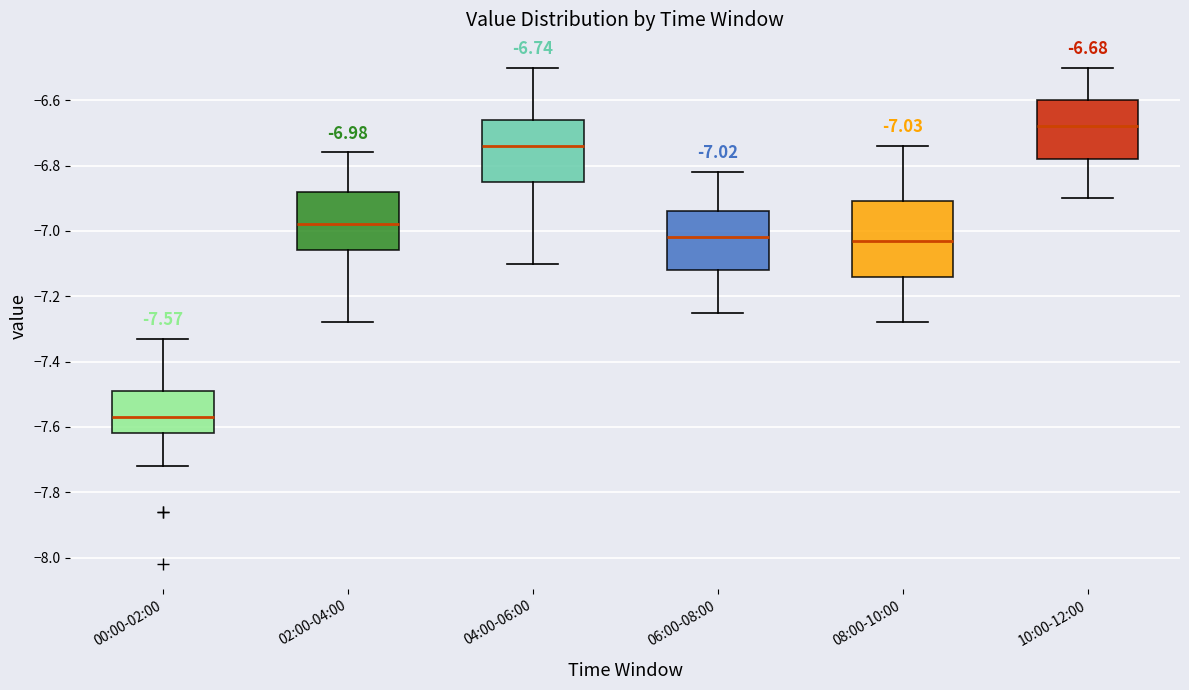

Which box is the tallest, from its lower edge to its upper edge?

08:00-10:00